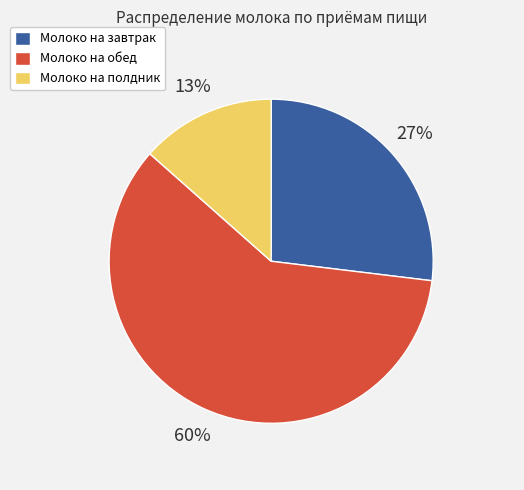

Is it true that Полдник is 13% of the pie?

True